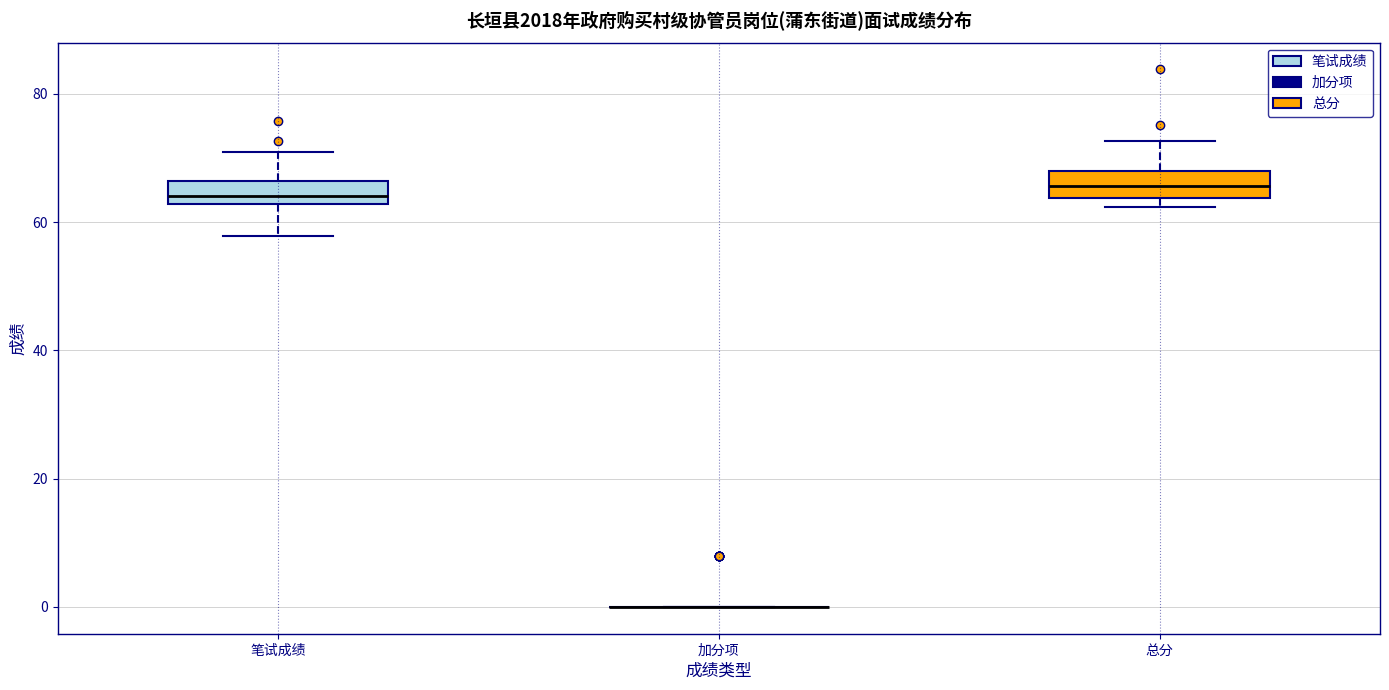

Reading left to right, transcribe this box plot: for each box, give where its median line is, the range the box spans, and where its two whiskers end, as read against the y-axis. The values are not printed on the chart, so give them approximately, as read against the axis.

笔试成绩: median 64, box 62 to 66, whiskers 58 to 72
加分项: box collapsed to a line at 0, whiskers 0 to 0
总分: median 66, box 64 to 68, whiskers 62 to 72